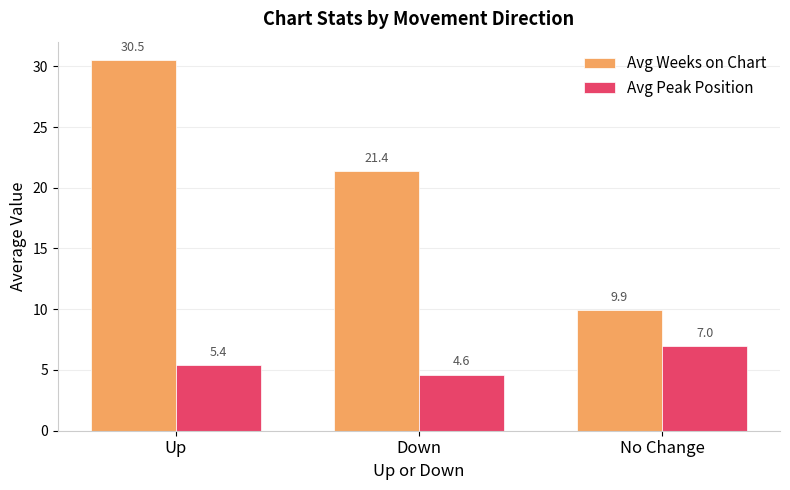

Reading left to right, extract all data points from this chart.

Avg Weeks on Chart: Up=30.5	Down=21.4	No Change=9.9
Avg Peak Position: Up=5.4	Down=4.6	No Change=7.0